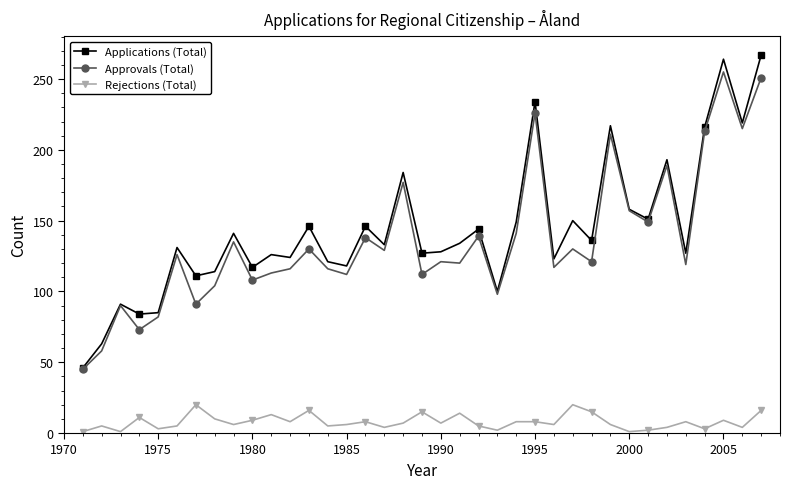

List the series in order of their peak value, lowest first.

Rejections (Total), Approvals (Total), Applications (Total)